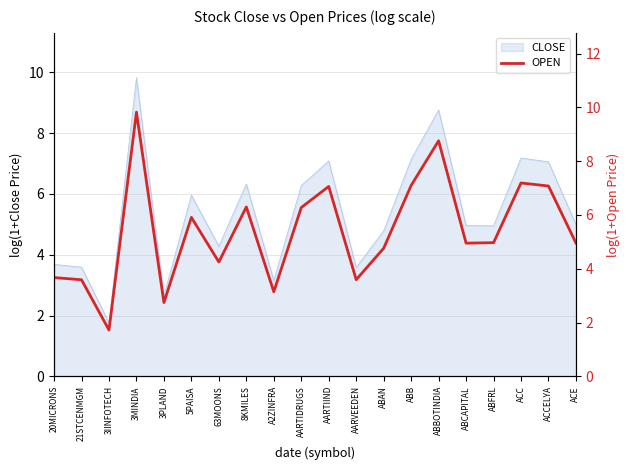

What is the approximate value at AARVEEDEN?

3.6